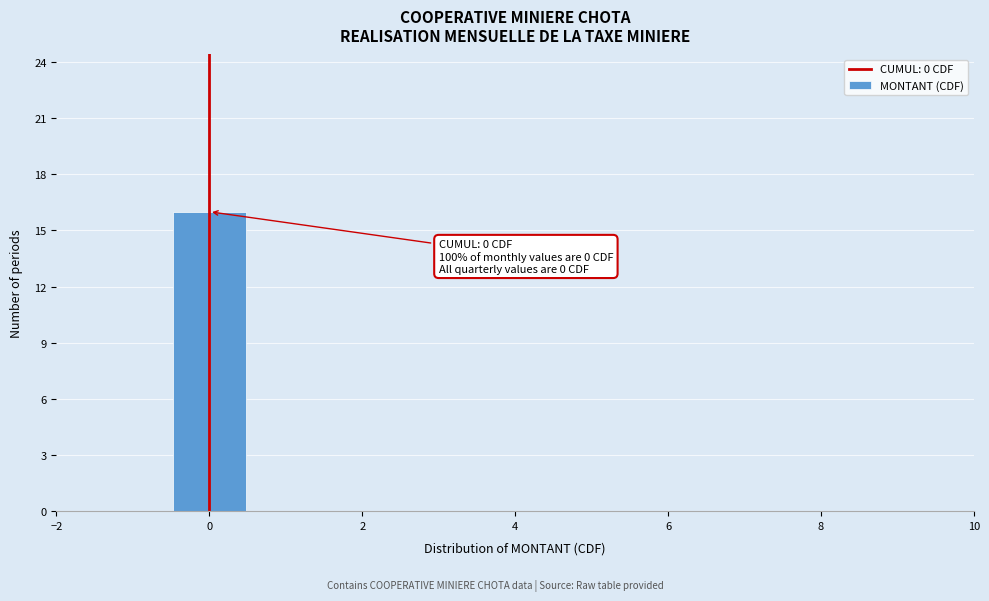

Over which range of the x-axis is the bar tallest?

-0.5 to 0.5